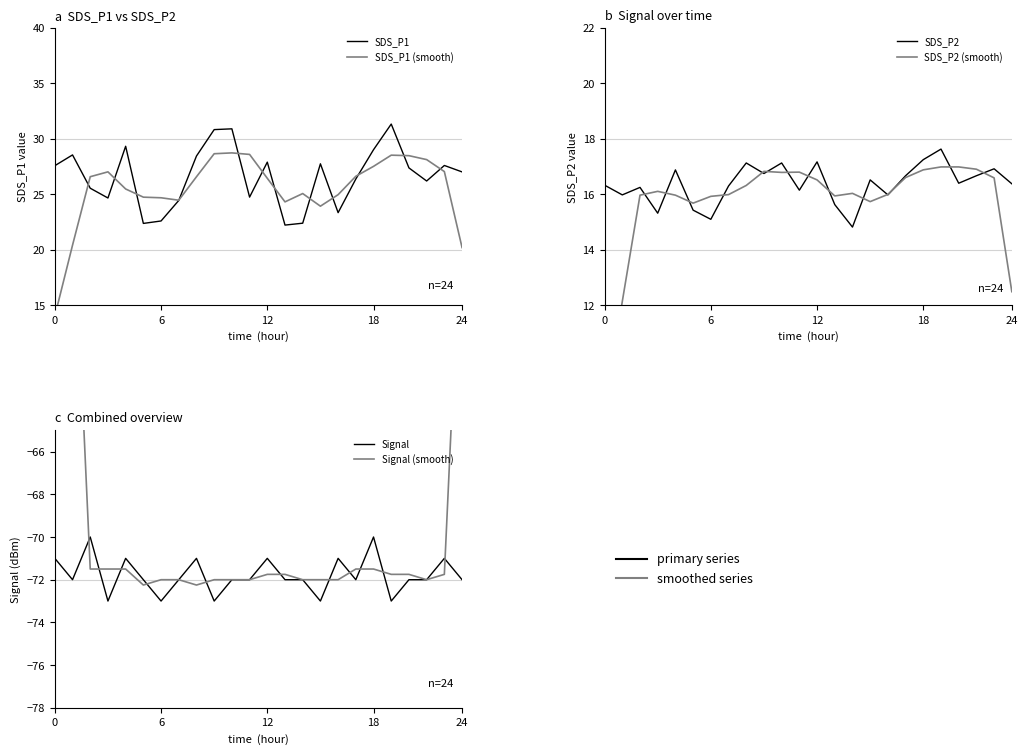

True or false: SDS_P1 and SDS_P2 cross at least once.

False